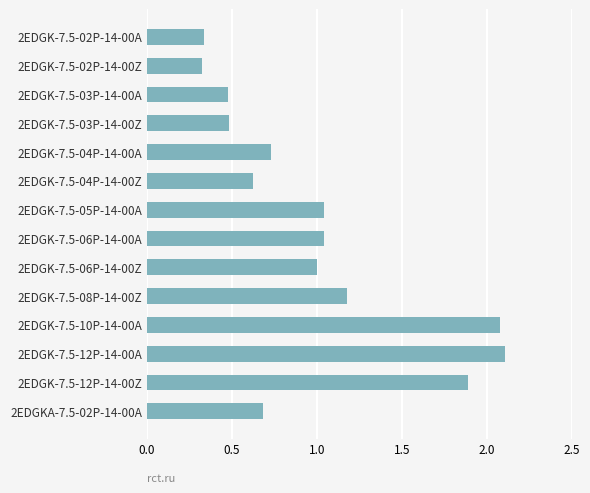

How many distinct data groups are displayed?

1